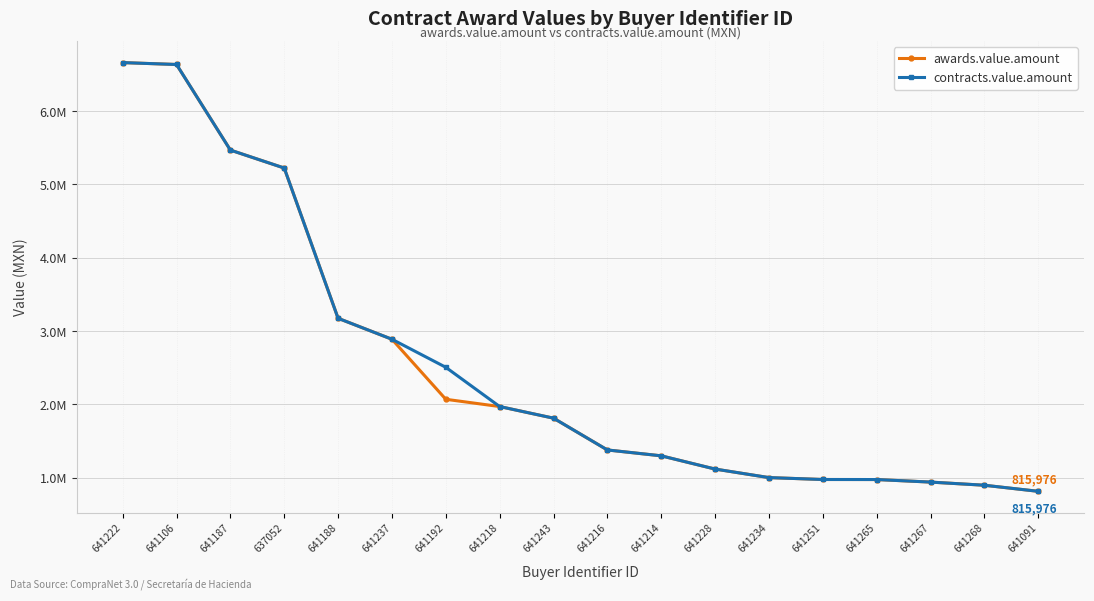

What are all the series names shown in the legend?

awards.value.amount, contracts.value.amount